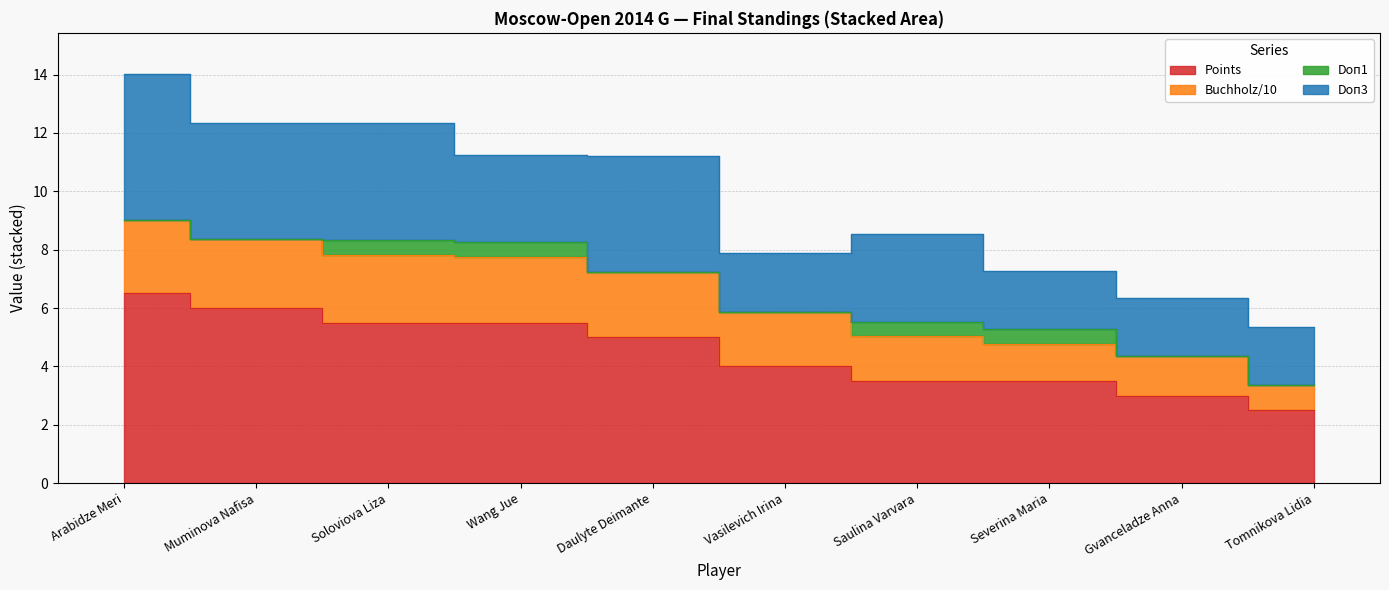

True or false: Buchholz (Doп2) and Points intersect in this chart.

False